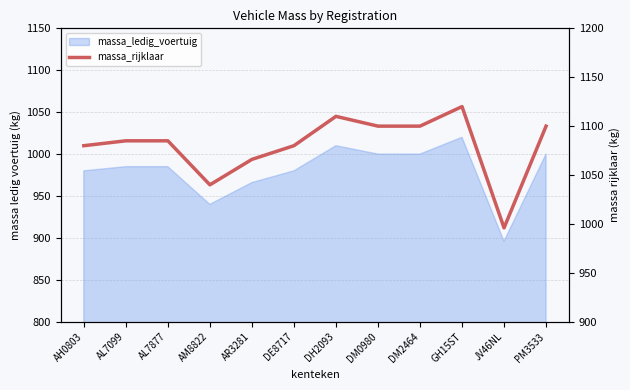

Does the chart display data point markers on the line(s)?

No